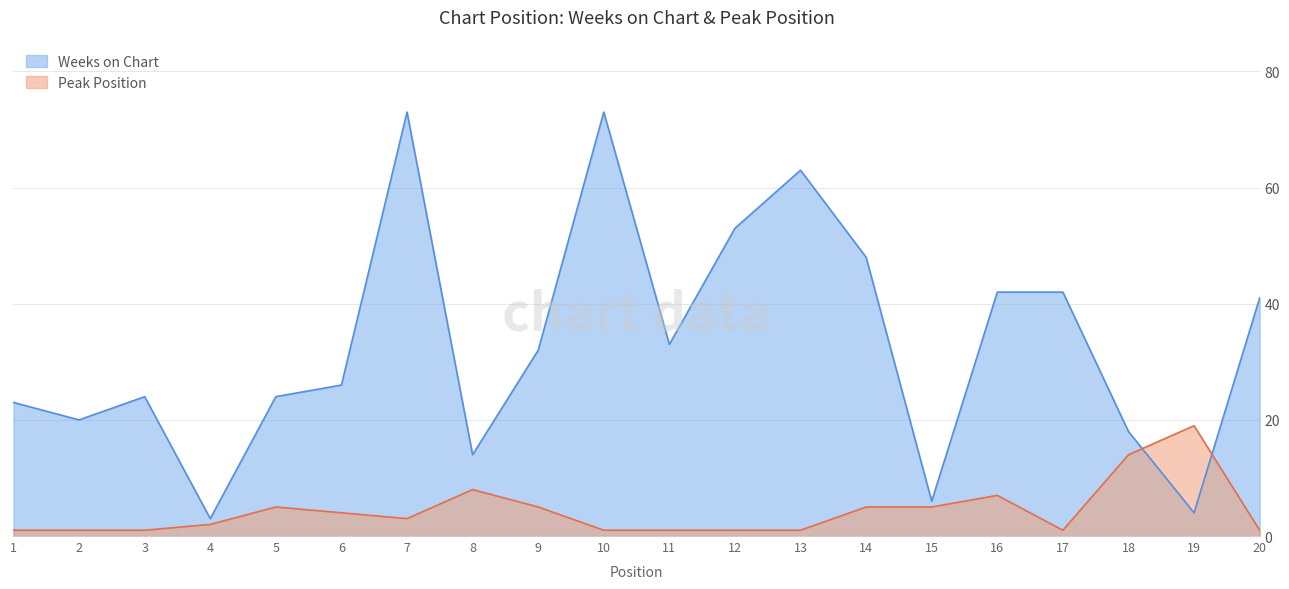

Reading left to right, what are all the values shown in this chart?

Weeks on Chart: 1=23	2=20	3=24	4=3	5=24	6=26	7=73	8=14	9=32	10=73	11=33	12=53	13=63	14=48	15=6	16=42	17=42	18=18	19=4	20=41
Peak Position: 1=1	2=1	3=1	4=2	5=5	6=4	7=3	8=8	9=5	10=1	11=1	12=1	13=1	14=5	15=5	16=7	17=1	18=14	19=19	20=1